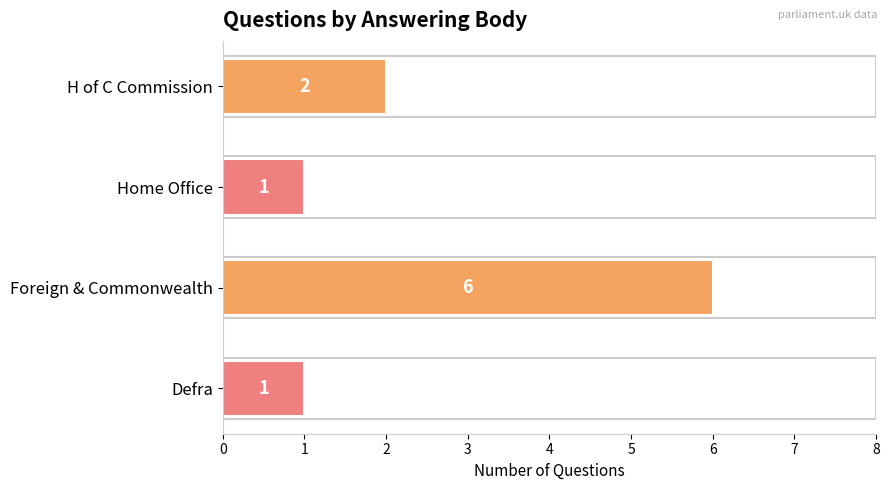

Reading top to bottom, what are all the values shown in this chart?

H of C Commission=2	Home Office=1	Foreign & Commonwealth=6	Defra=1